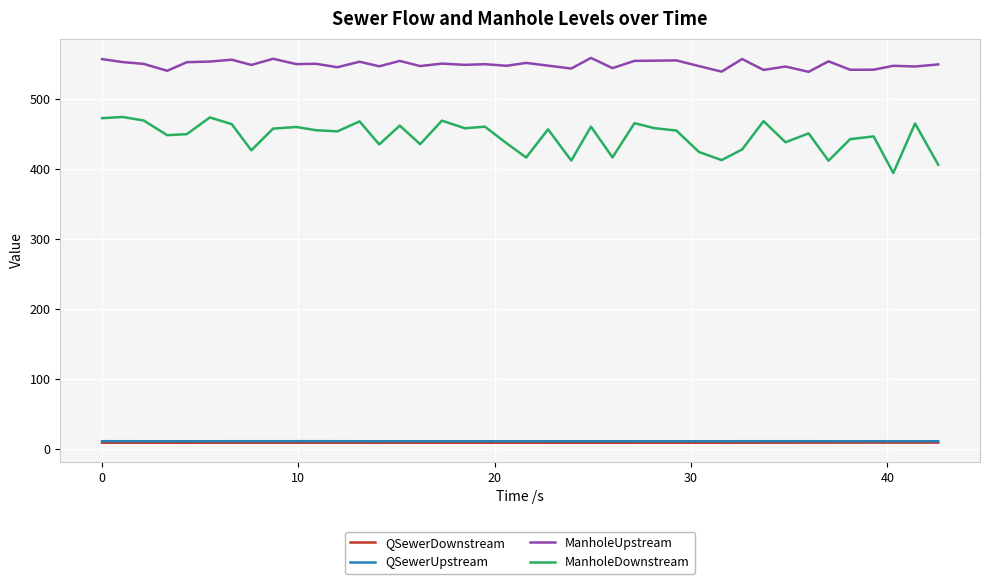

Which series has the widest spread of values?

ManholeDownstream